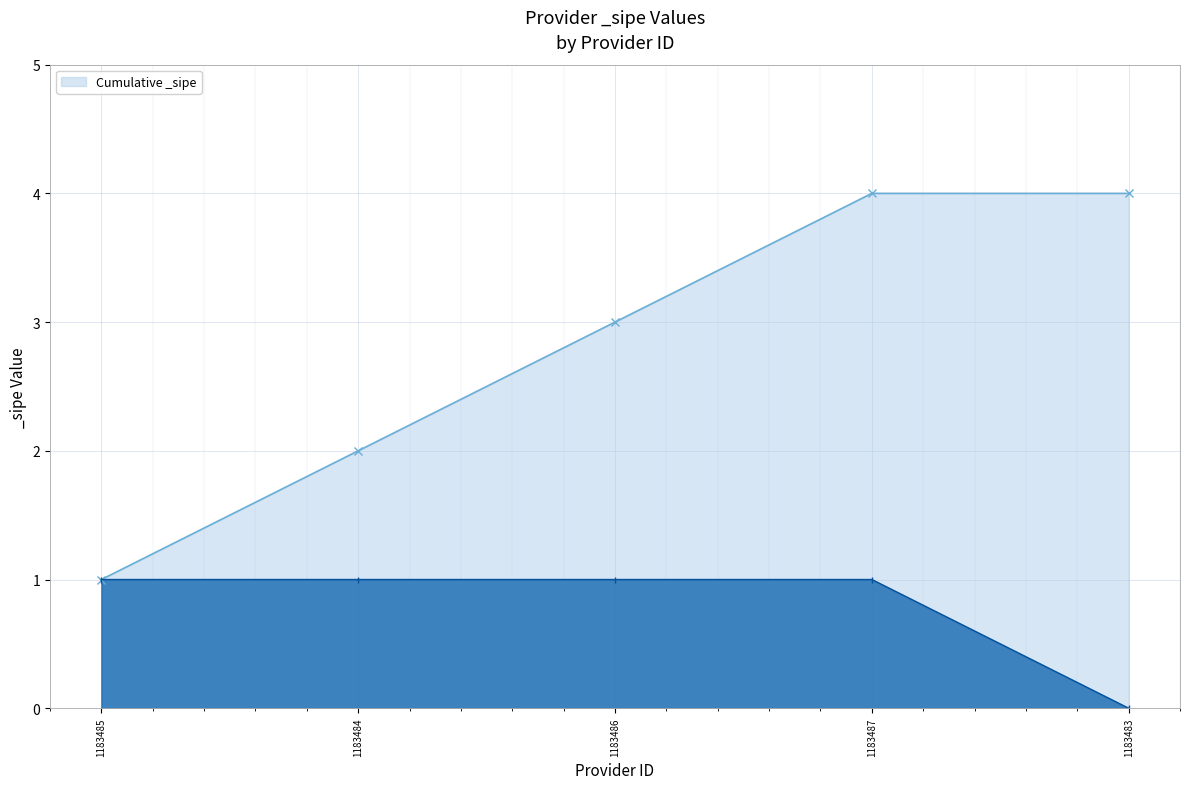

At which label is the value closest to 0?

1183483